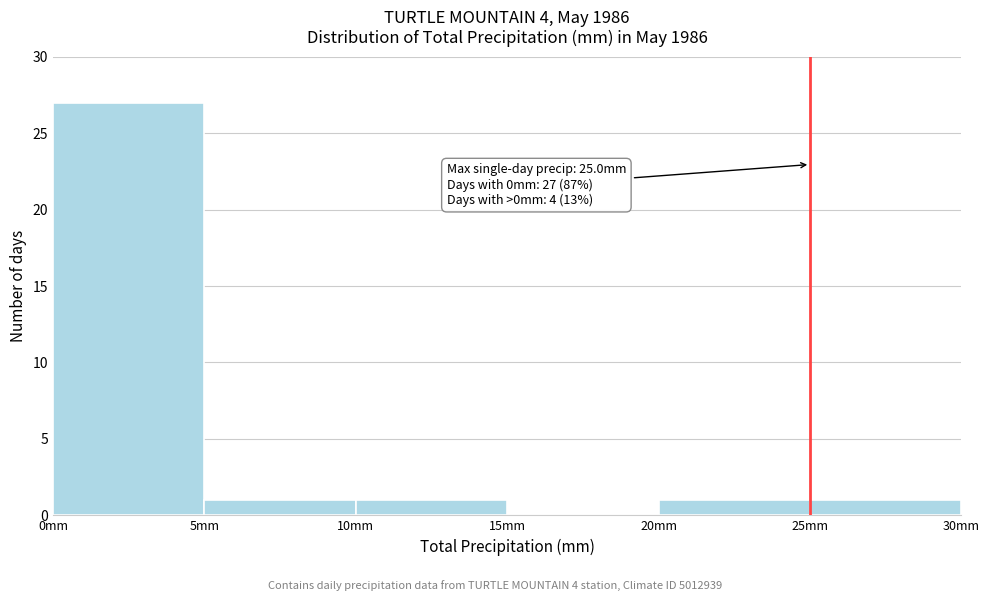

Over which range of the x-axis is the bar tallest?

0 to 5